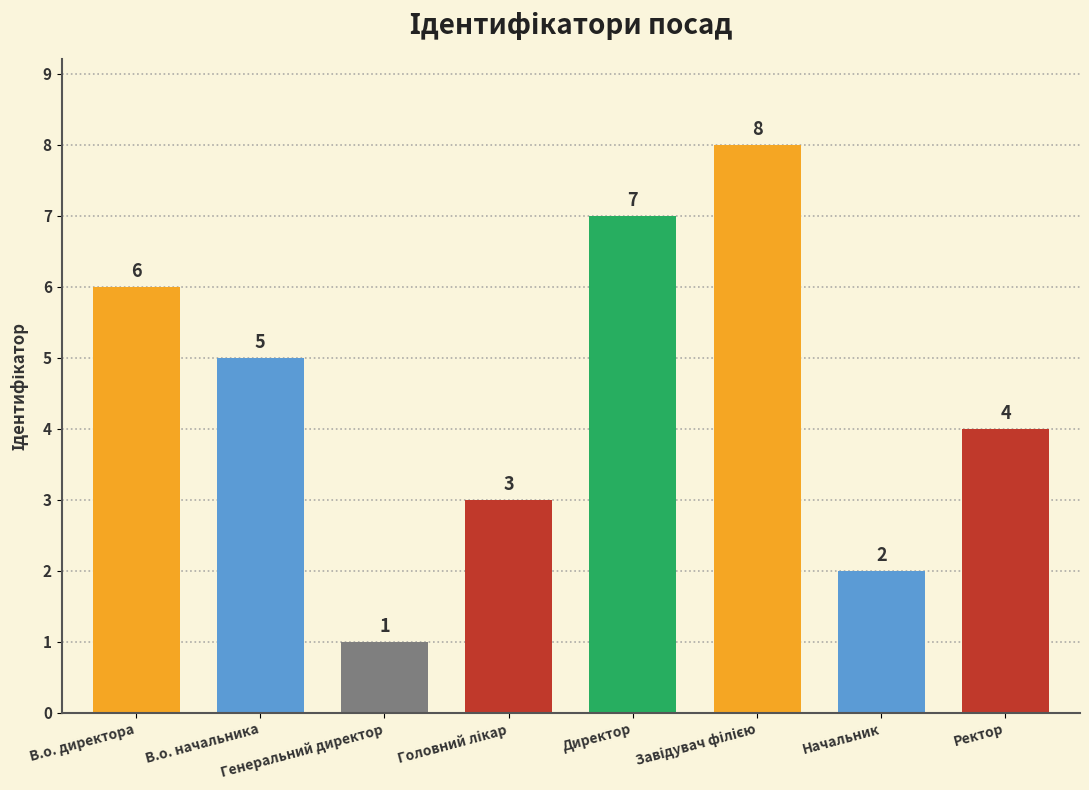

What is the difference between the maximum and minimum values?

7